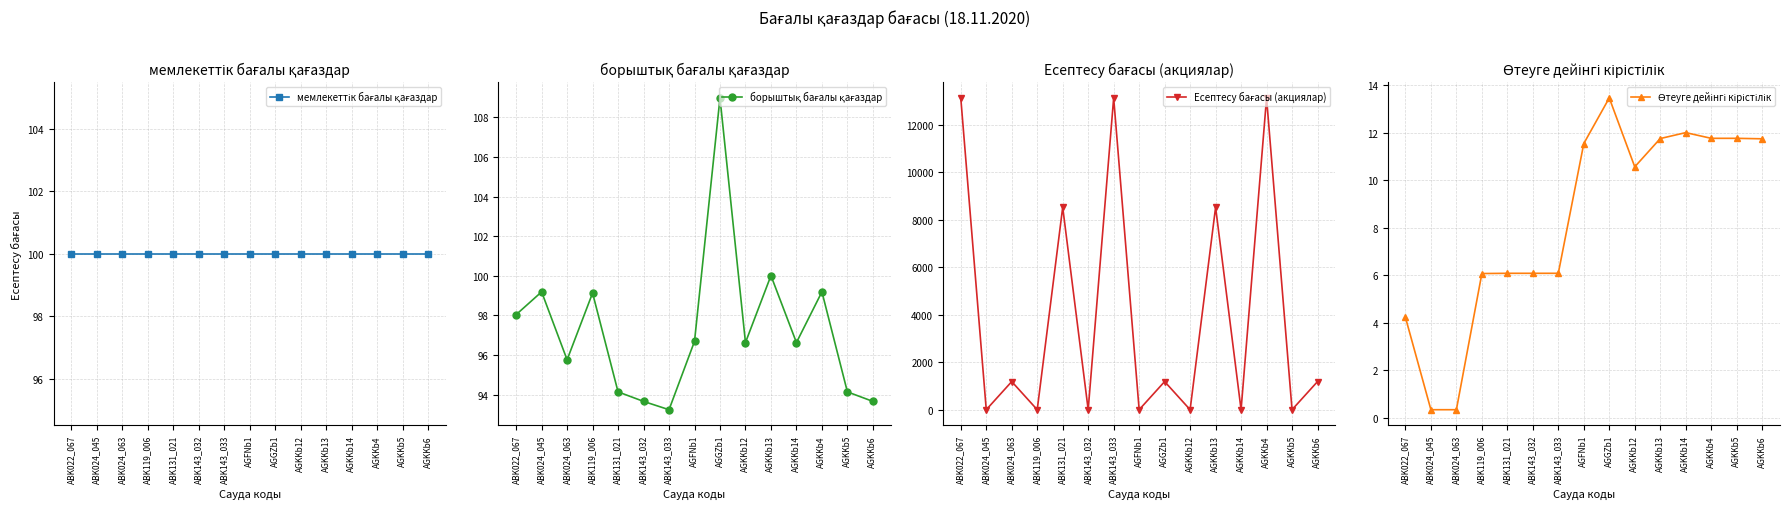

How many distinct data groups are displayed?

4